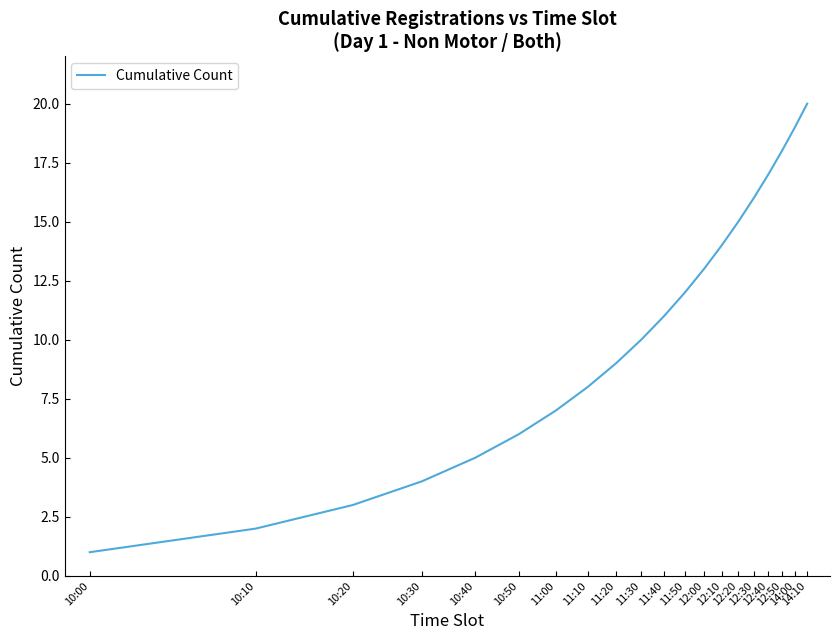

What is the sum of all values?

210